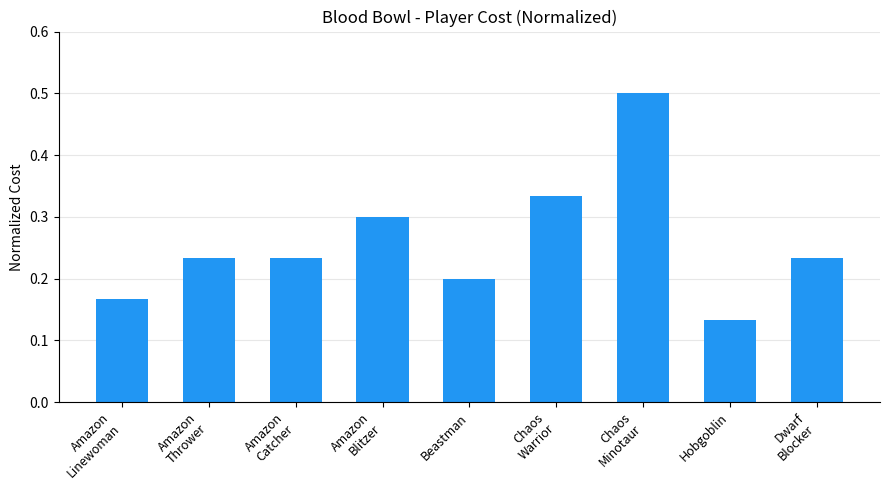

The value at Chaos
Warrior is 0.6. True or false?

False